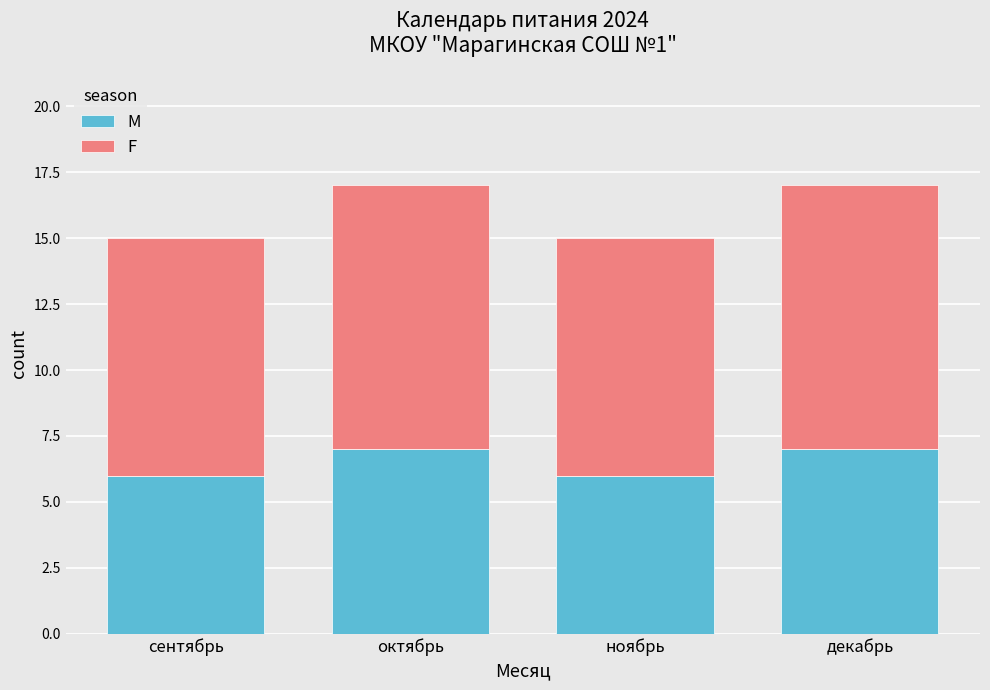

What is the total value across all series at октябрь?

17